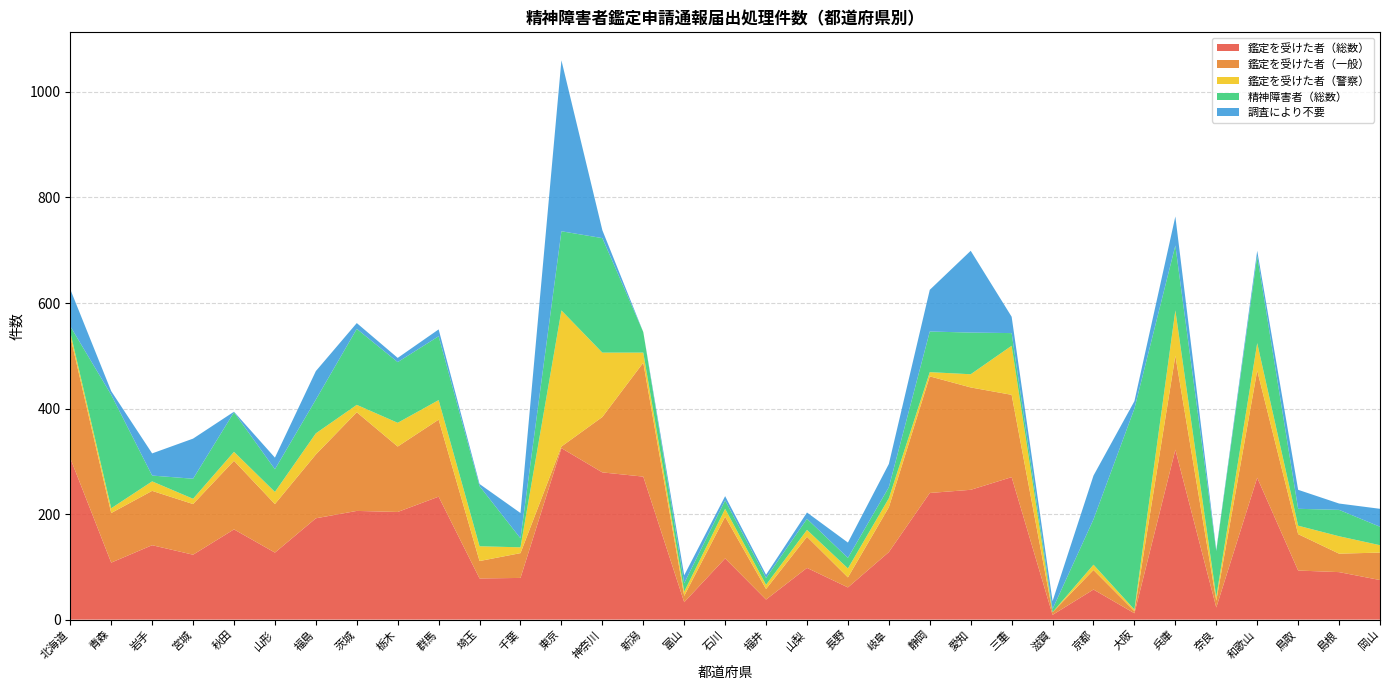

Reading left to right, extract all data points from this chart.

鑑定を受けた者（総数）: 306	108	141	123	171	127	192	206	204	233	78	79	325	279	271	33	116	38	98	61	128	240	246	270	9	57	12	322	23	269	93	90	75
鑑定を受けた者（一般）: 231	94	103	96	130	92	121	187	124	146	33	47	3	105	216	12	79	20	59	19	85	221	194	156	5	37	4	178	13	203	69	35	52
鑑定を受けた者（警察）: 8	9	18	10	17	23	40	14	45	37	28	11	258	122	19	8	15	8	13	17	17	8	25	93	0	10	3	86	7	52	16	33	14
精神障害者（総数）: 11	215	11	38	75	43	64	144	115	121	114	17	150	217	39	16	16	13	21	20	21	77	79	24	6	86	381	123	87	165	32	50	35
調査により不要: 70	7	42	76	1	22	54	11	8	13	4	48	324	15	0	15	8	6	12	29	44	79	155	31	15	83	14	55	2	10	36	12	34